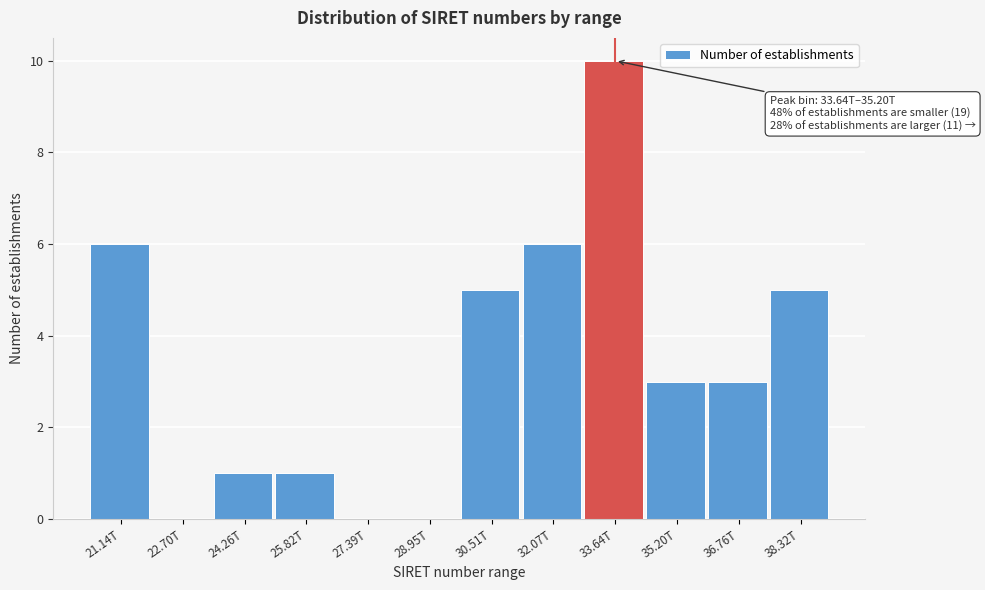

Reading right to left, list all the values displayed in this chart.

38.32T=5	36.76T=3	35.20T=3	33.64T=10	32.07T=6	30.51T=5	28.95T=0	27.39T=0	25.82T=1	24.26T=1	22.70T=0	21.14T=6